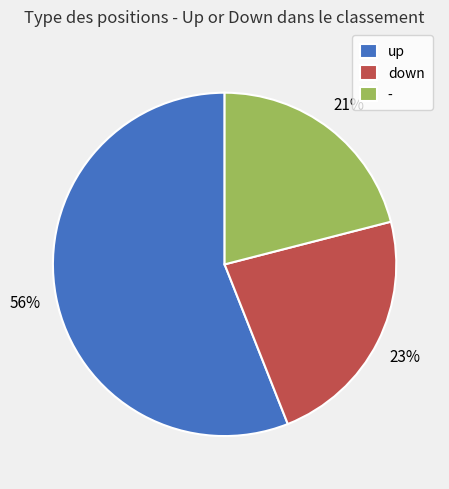

Approximately how many times larger is the value at up compared to -?

2.7